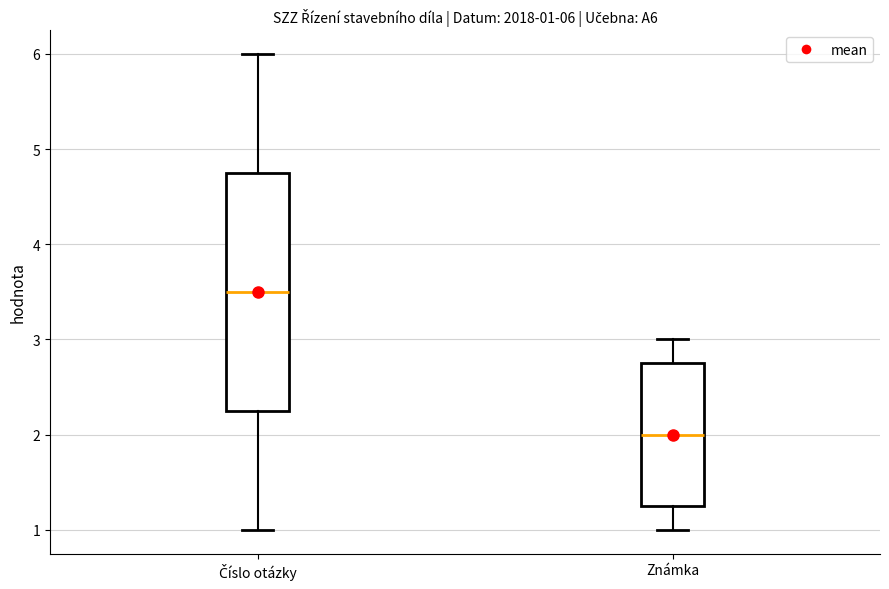

Which box is the tallest, from its lower edge to its upper edge?

Číslo otázky